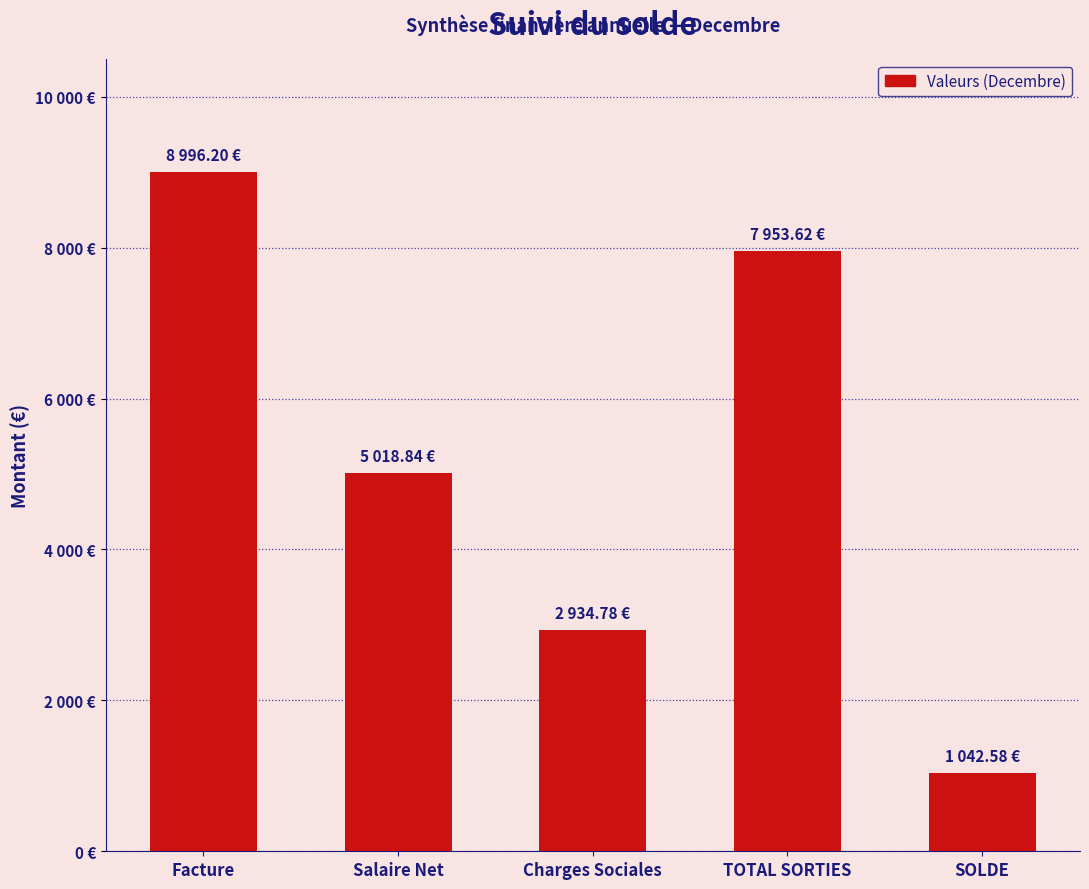

At which category does the chart reach its peak across all series?

Facture